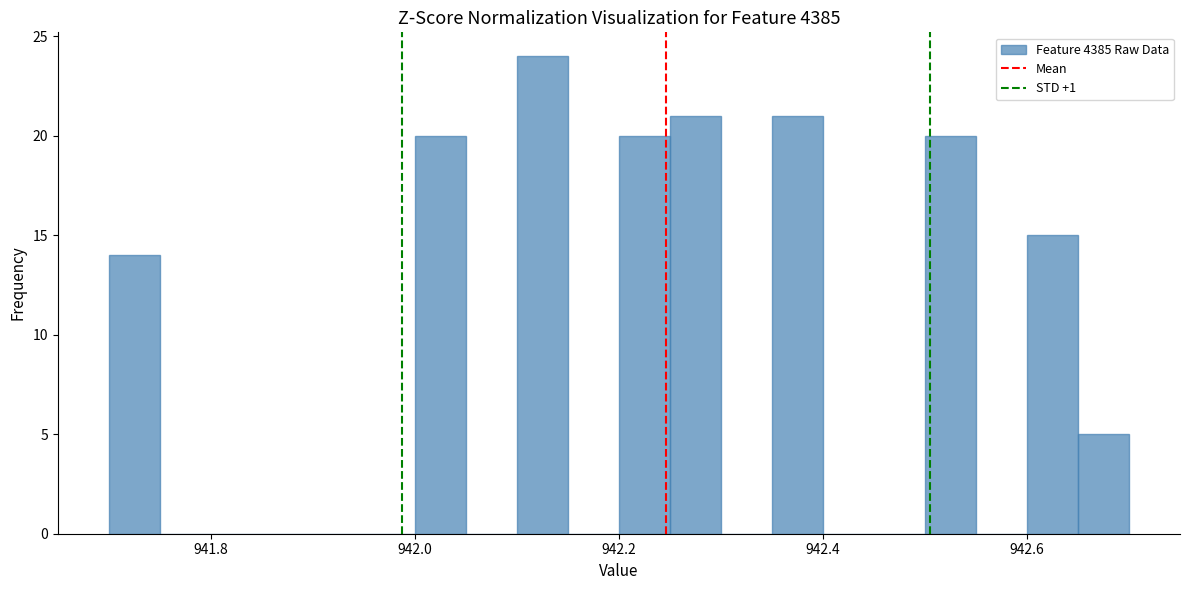

Around what value on the x-axis is the tallest bar? Give the approximate position of its centre, as read against the axis.

942.12